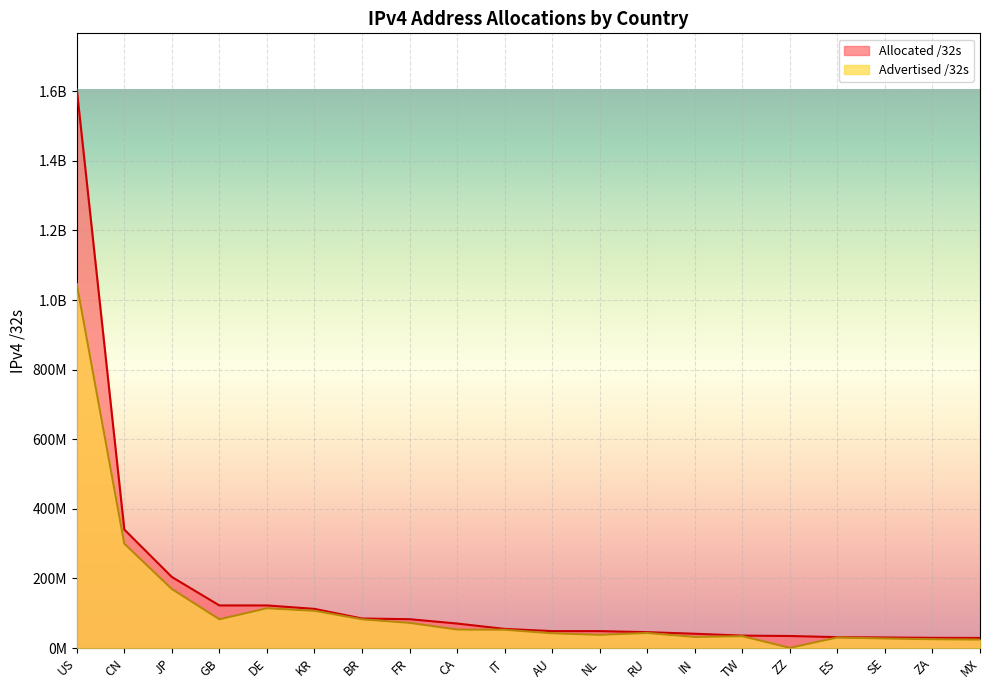

True or false: Advertised /32s and Allocated /32s intersect in this chart.

False